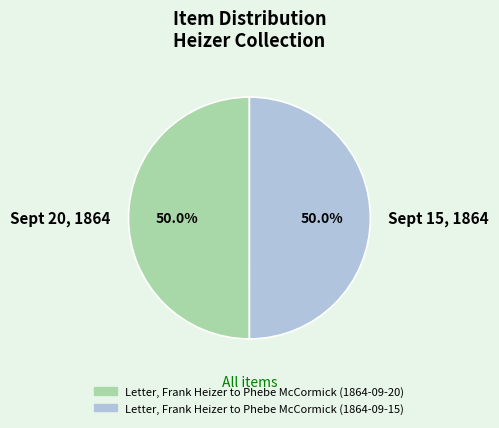

How many slices are in this pie chart?

2